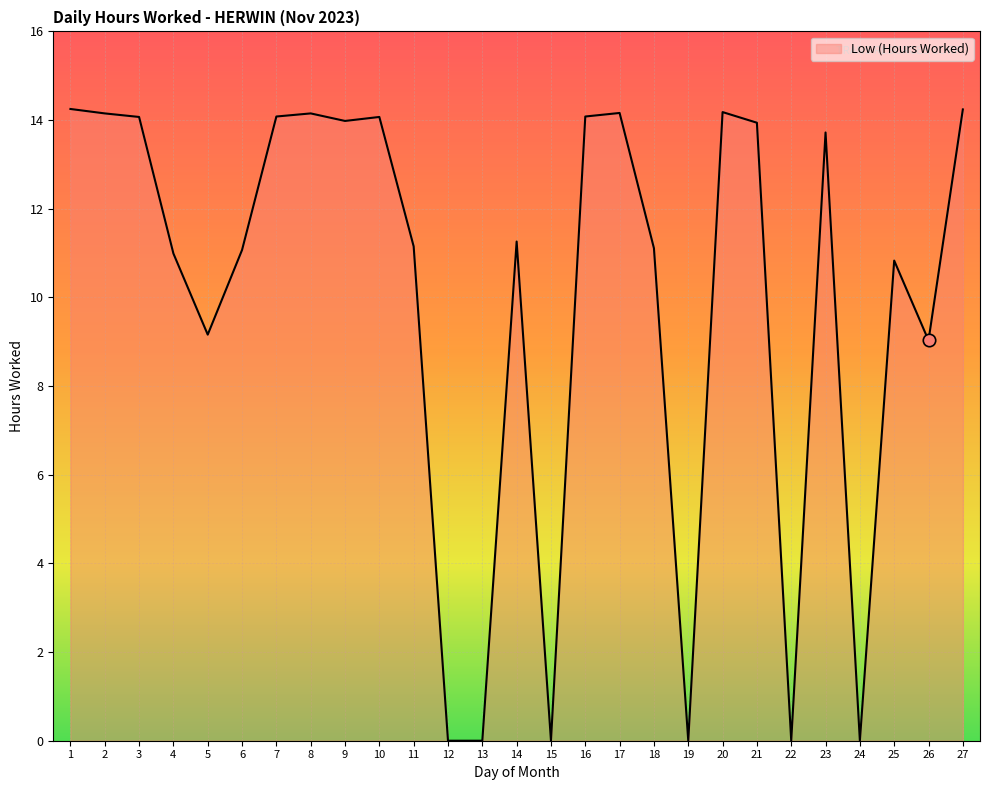

Which has a higher value, 10 or 18?

10